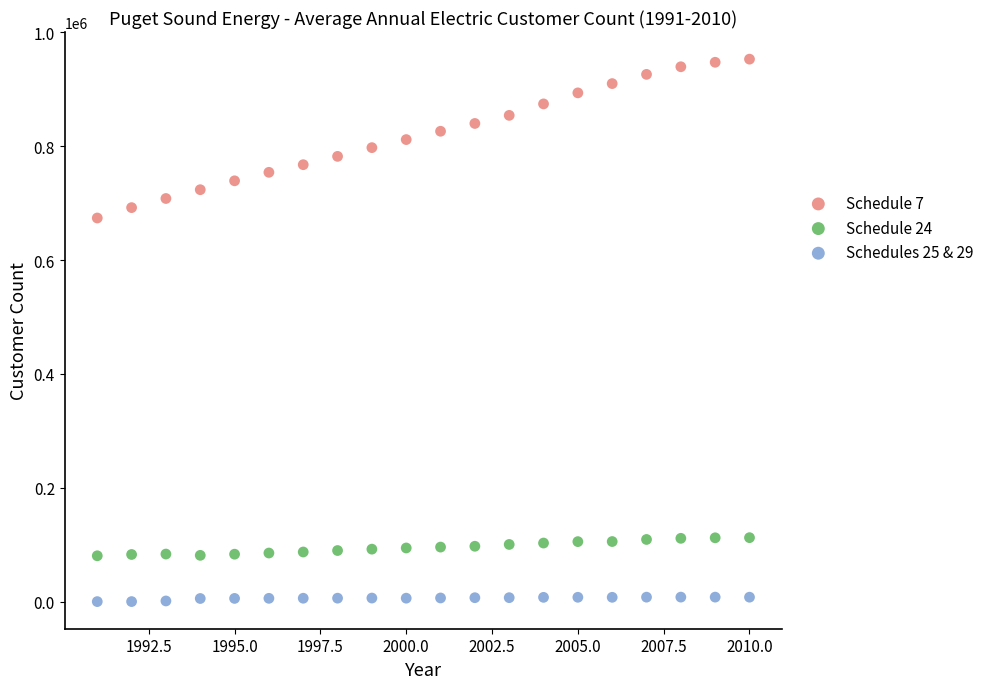

What is the X range (max minus min) for the scatter plot?

19